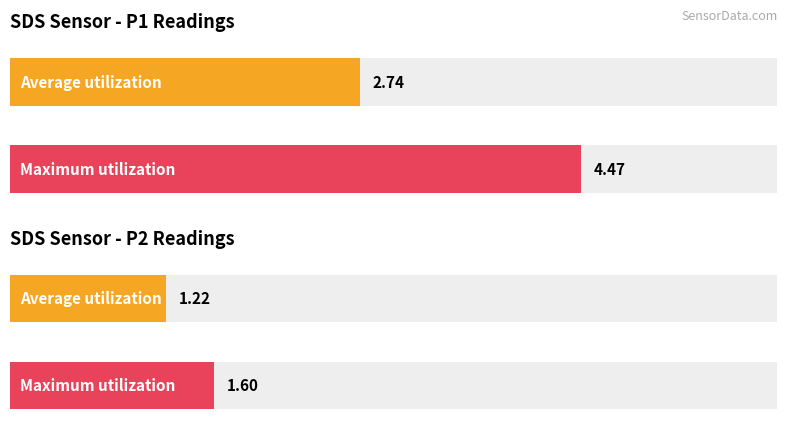

Which series has the widest spread of values?

SDS_P1